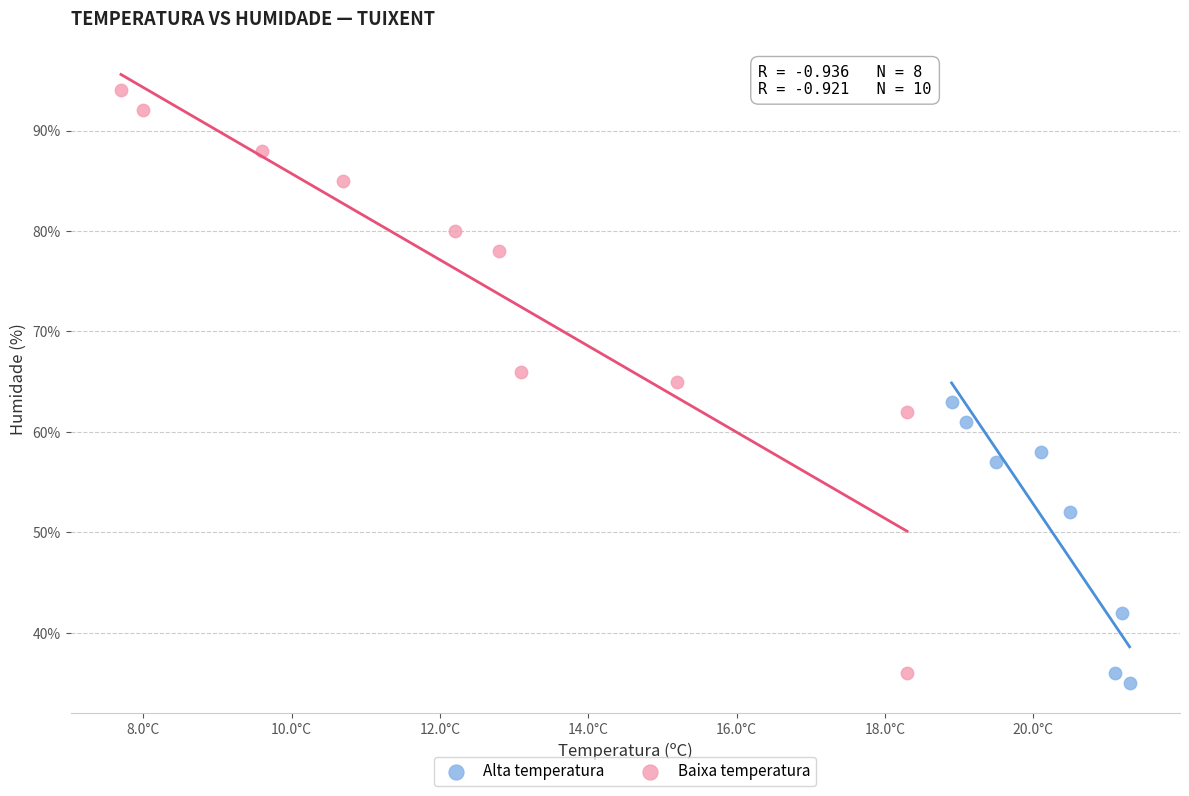

Which series reaches the maximum Y coordinate?

Baixa temperatura